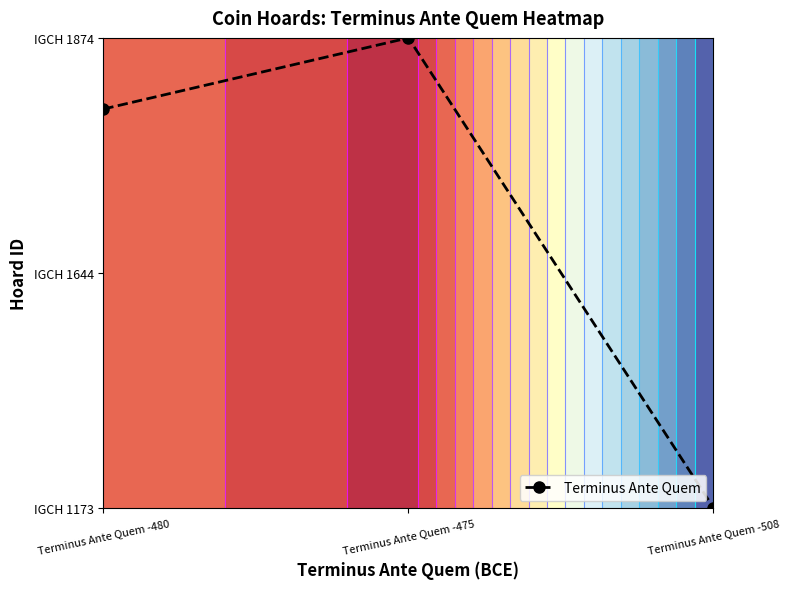

At which label is the value closest to 1?

Terminus Ante Quem -480